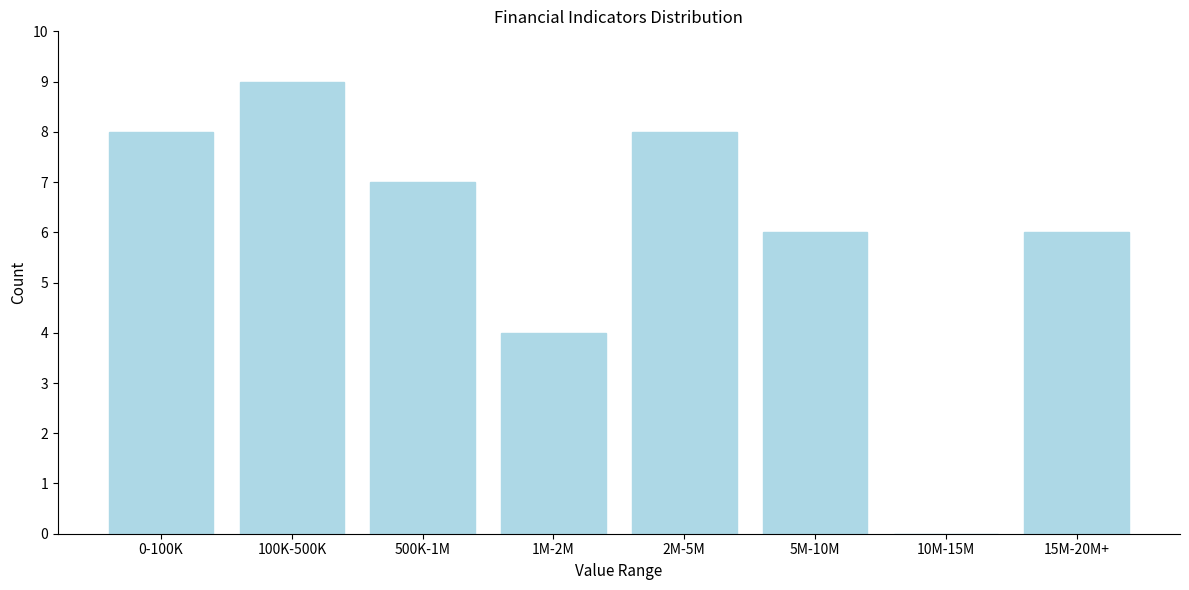

Reading right to left, list all the values displayed in this chart.

15M-20M+=6	10M-15M=0	5M-10M=6	2M-5M=8	1M-2M=4	500K-1M=7	100K-500K=9	0-100K=8